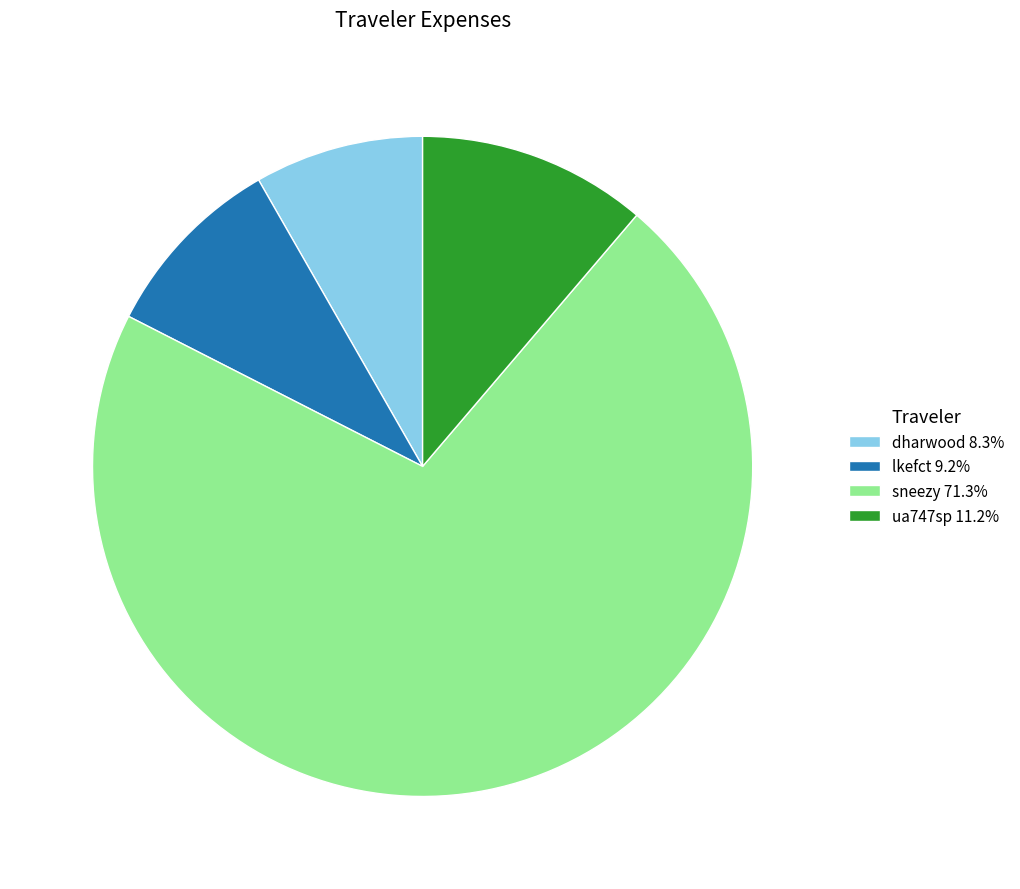

How many slices are in this pie chart?

4